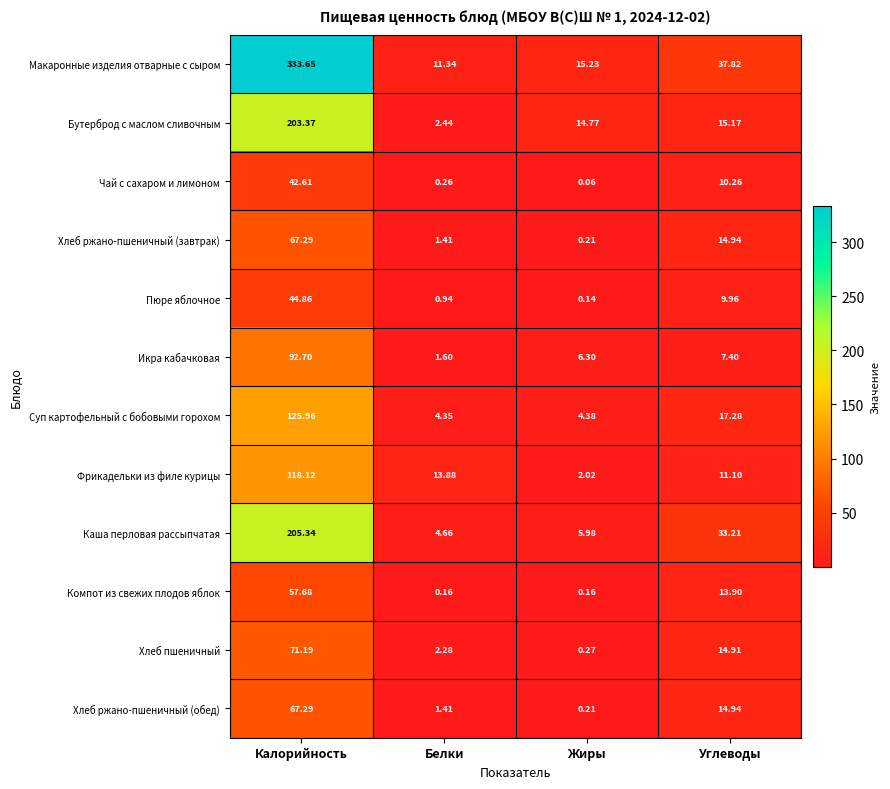

Which label corresponds to the largest value in the chart?

Калорийность